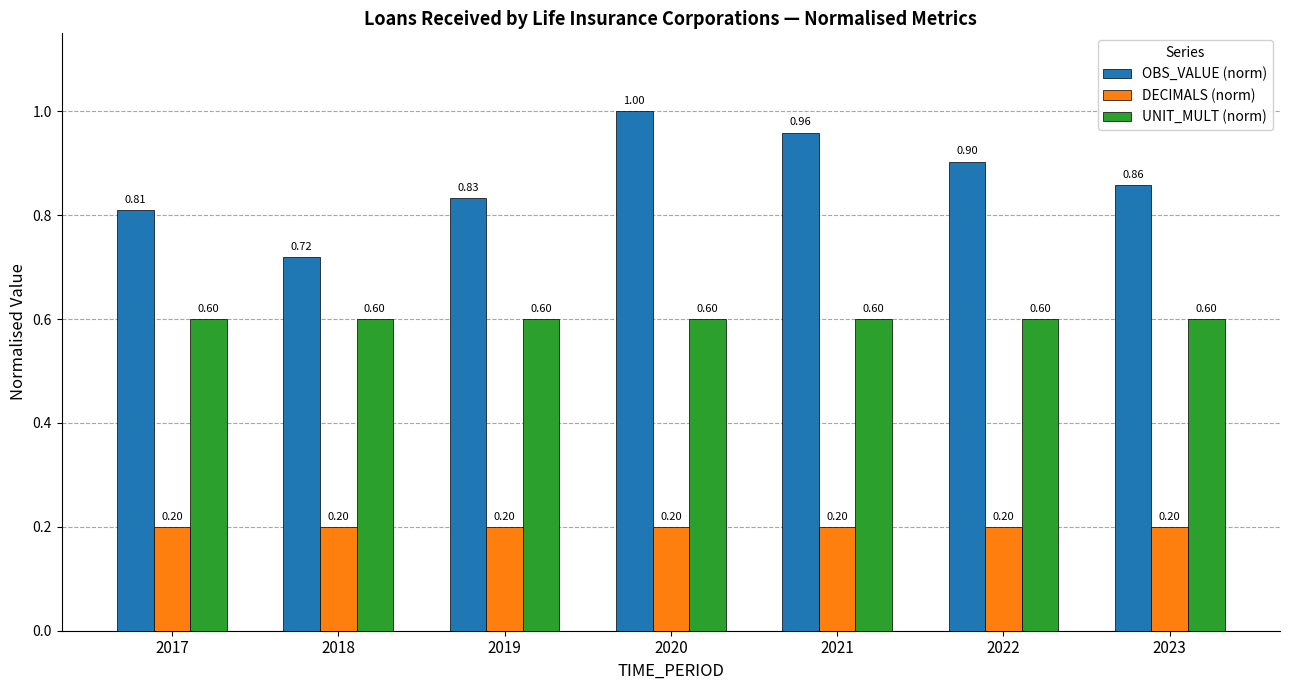

Is it true that DECIMALS (norm) equals 0.2 at 2017?

True